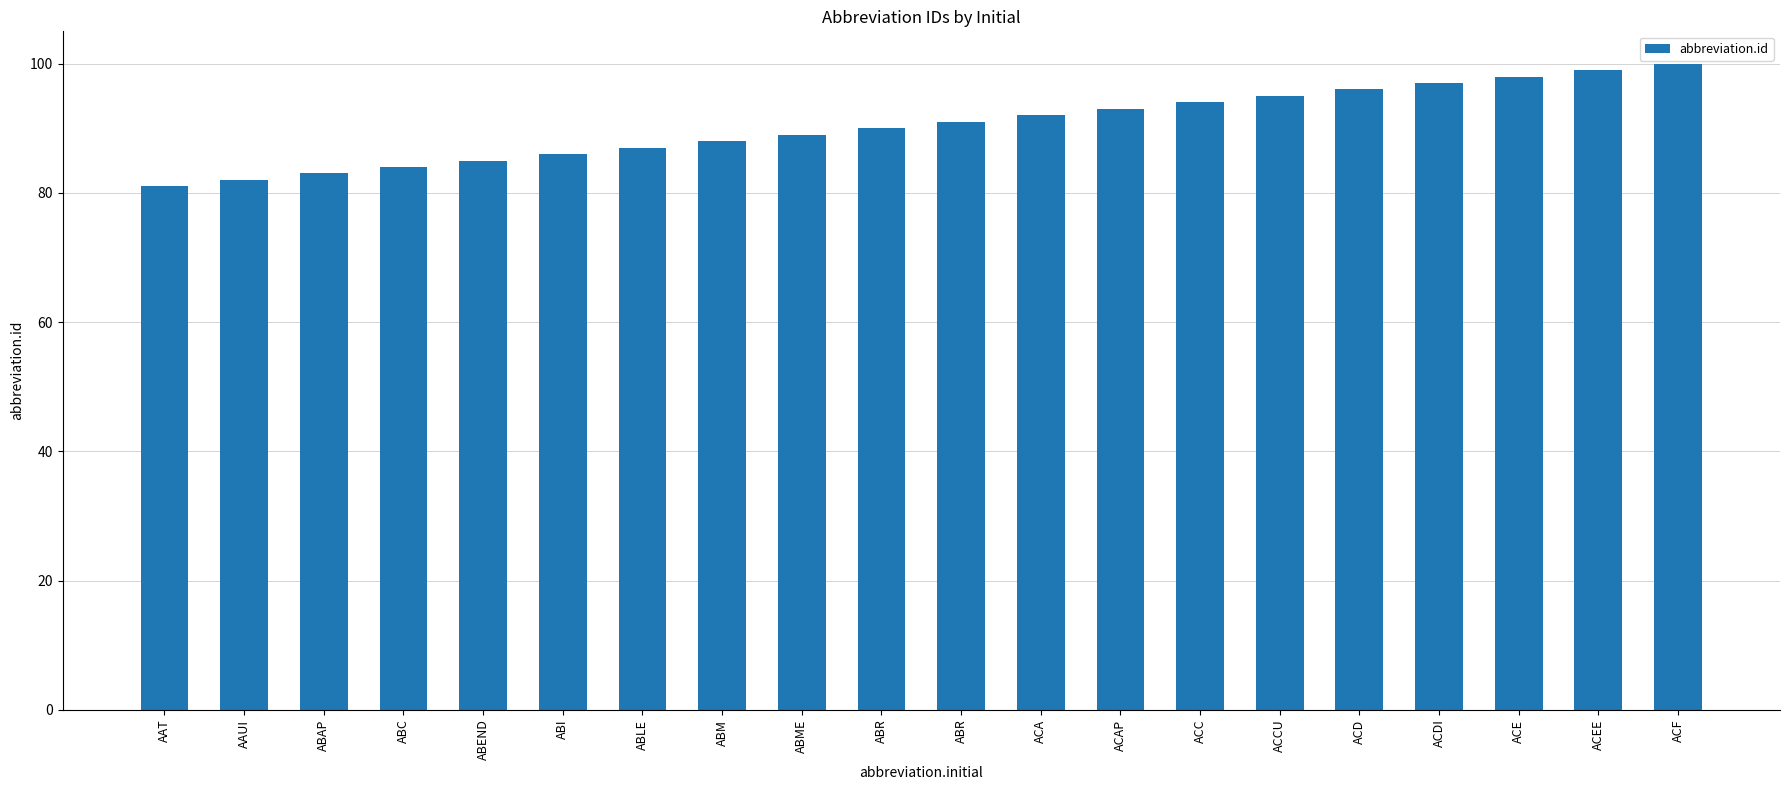

What is the sum of the values at ABM and AAUI?

170